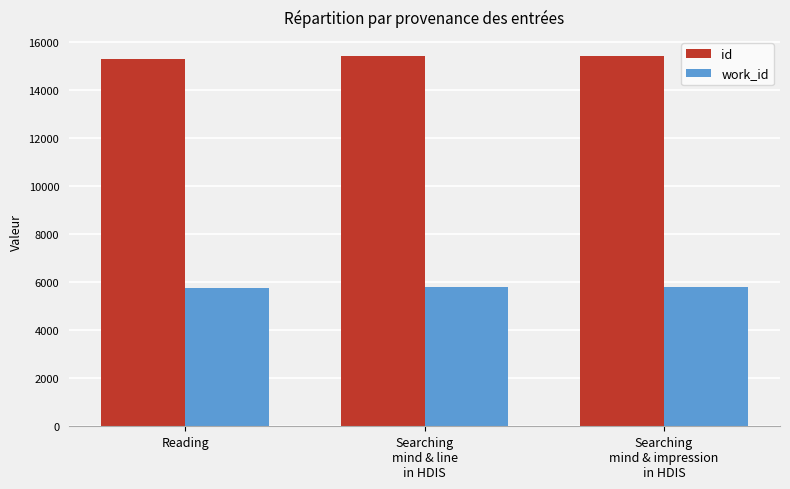

The value of work_id at Reading is 10033. True or false?

False